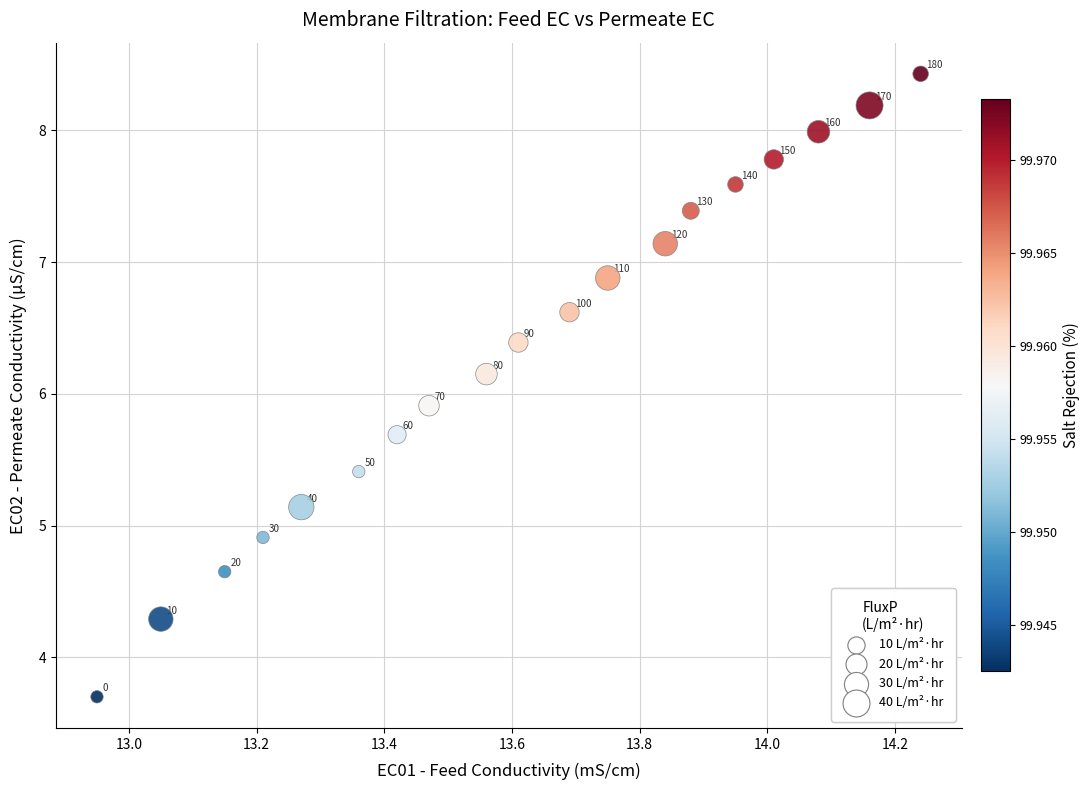

What Y value in the scatter plot is closest to 6?

5.9